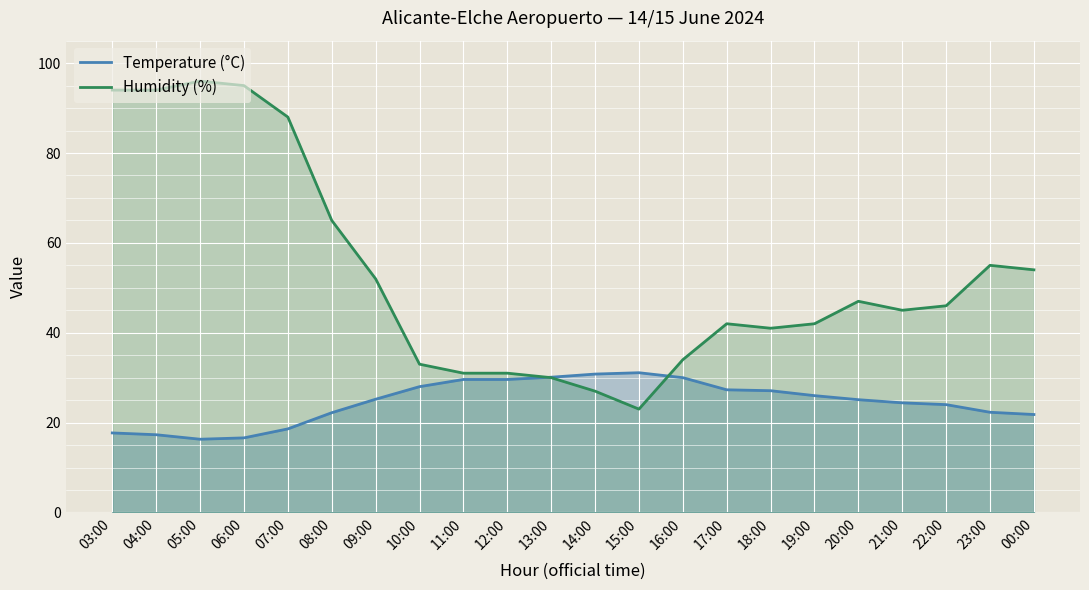

Is it true that Humidity (%) equals 88.0 at 07:00?

True